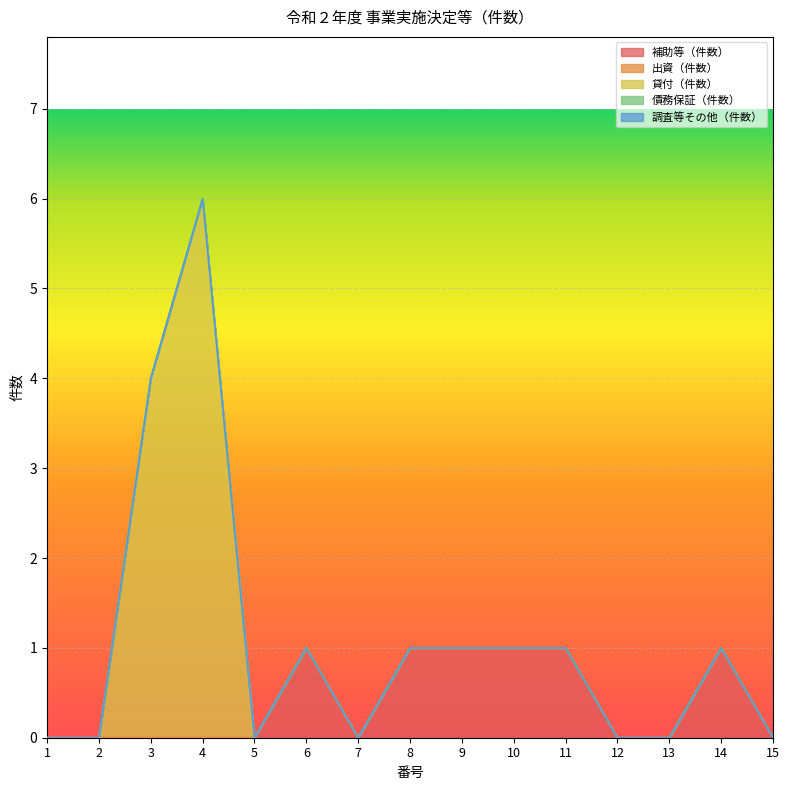

In 補助等（件数）, how many points are lower than both neighbors (excluding endpoints)?

1